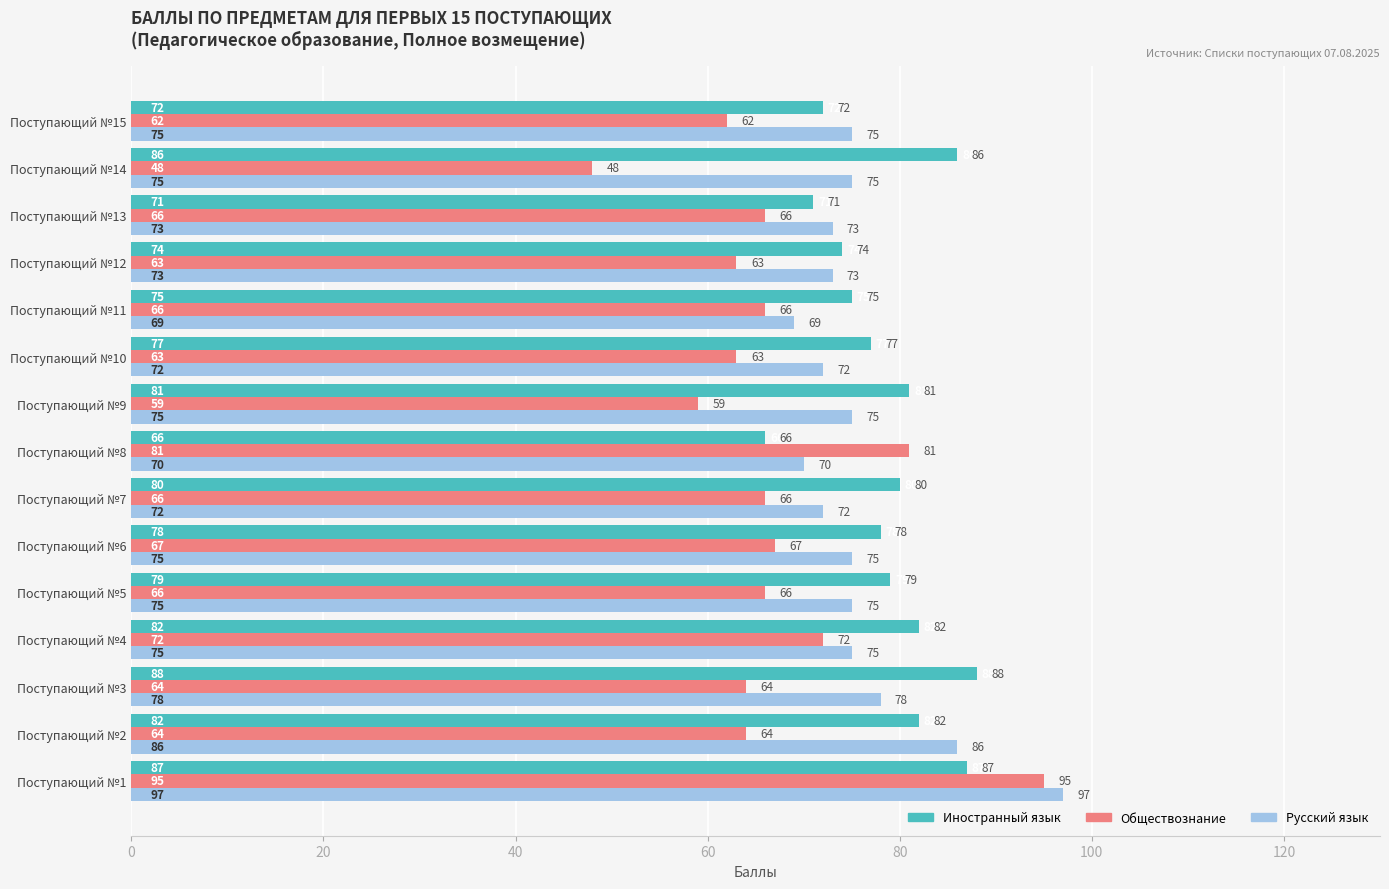

At which category is the sum across all series the highest?

Поступающий №1